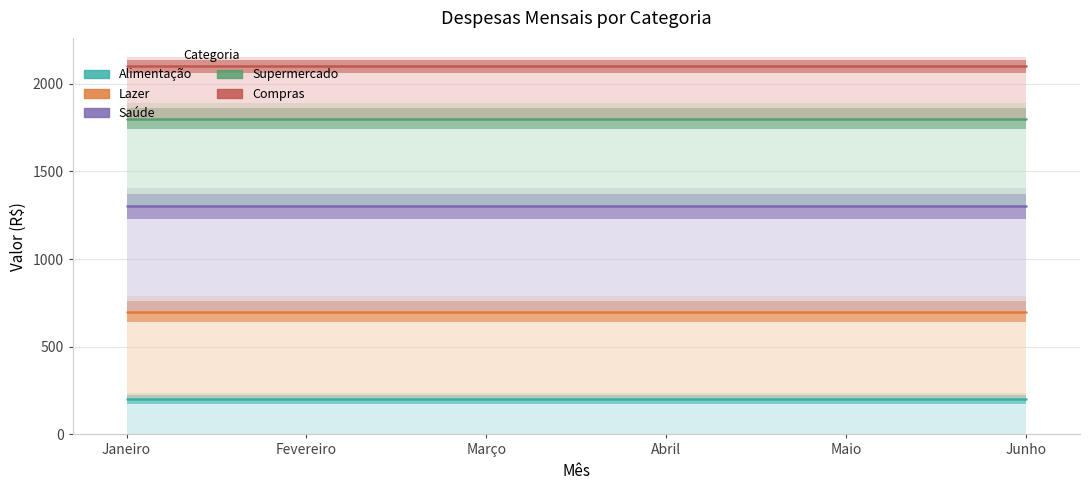

What is the sum of the Lazer values at Junho and Janeiro?

1400